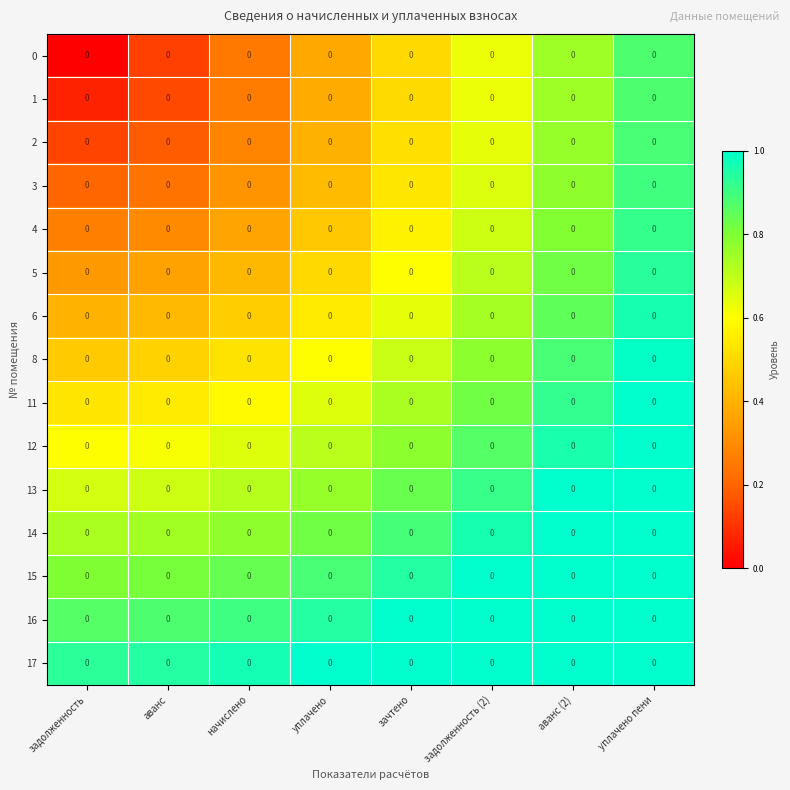

List the labels in order of 5 value, largest first.

уплачено пени, аванс (2), задолженность (2), зачтено, уплачено, начислено, аванс, задолженность